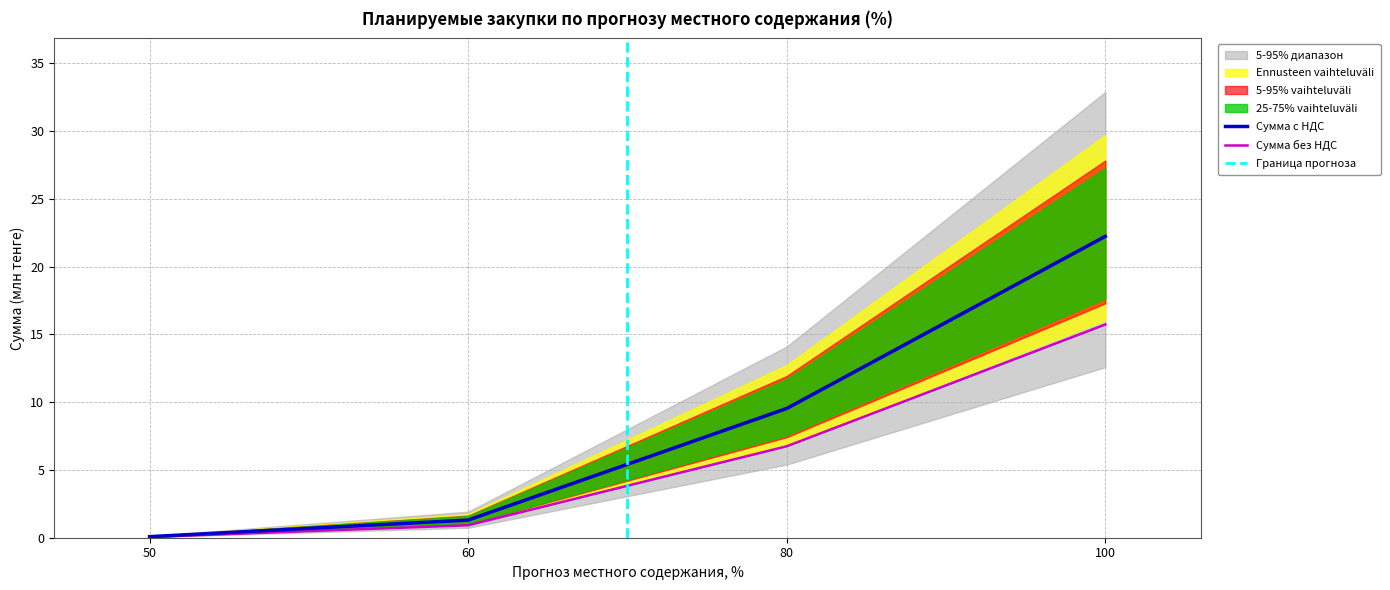

At which label does Сумма с НДС reach its peak?

100